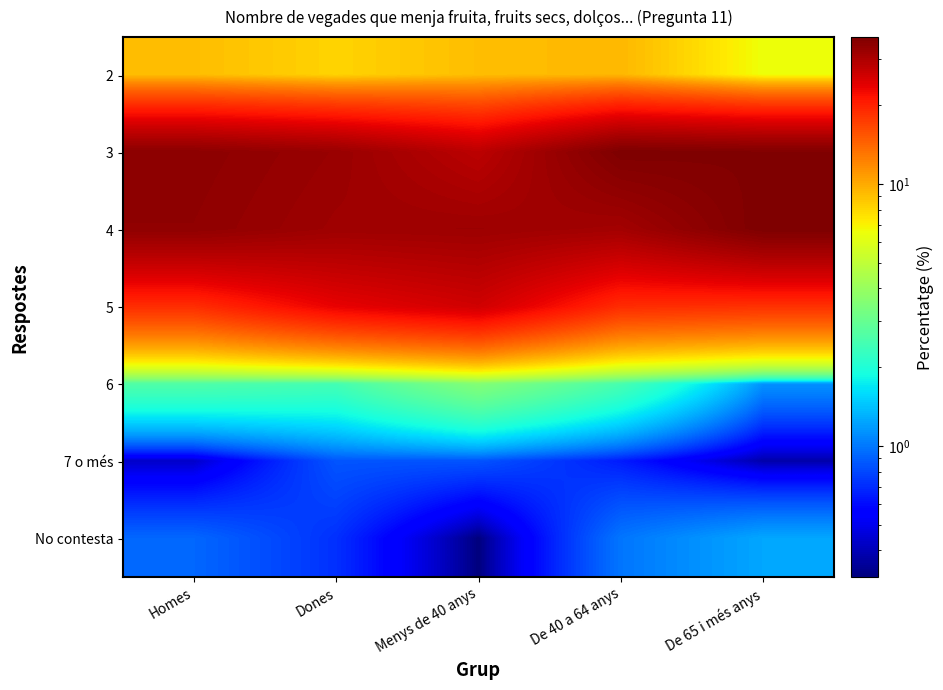

Reading left to right, what are all the values shown in this chart?

2: Homes=9.1	Dones=8.1	Menys de 40 anys=9.1	De 40 a 64 anys=9.4	De 65 i més anys=6.5
3: Homes=34.3	Dones=32.5	Menys de 40 anys=28.2	De 40 a 64 anys=36.3	De 65 i més anys=35.8
4: Homes=33.8	Dones=31.8	Menys de 40 anys=32.0	De 40 a 64 anys=31.2	De 65 i més anys=36.4
5: Homes=18.8	Dones=23.5	Menys de 40 anys=26.0	De 40 a 64 anys=19.0	De 65 i més anys=18.5
6: Homes=2.6	Dones=2.5	Menys de 40 anys=3.5	De 40 a 64 anys=2.5	De 65 i més anys=1.1
7 o més: Homes=0.4	Dones=0.9	Menys de 40 anys=0.8	De 40 a 64 anys=0.7	De 65 i més anys=0.4
No contesta: Homes=0.9	Dones=0.7	Menys de 40 anys=0.3	De 40 a 64 anys=1.0	De 65 i més anys=1.2